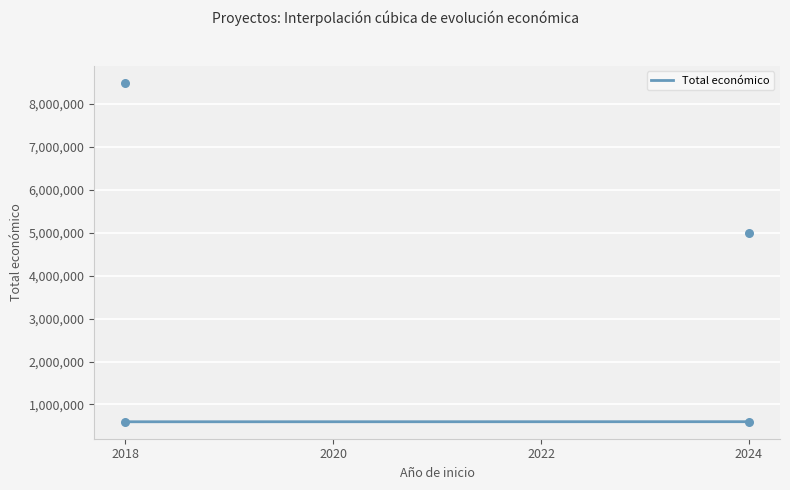

Which series has the largest total across all categories?

Total económico